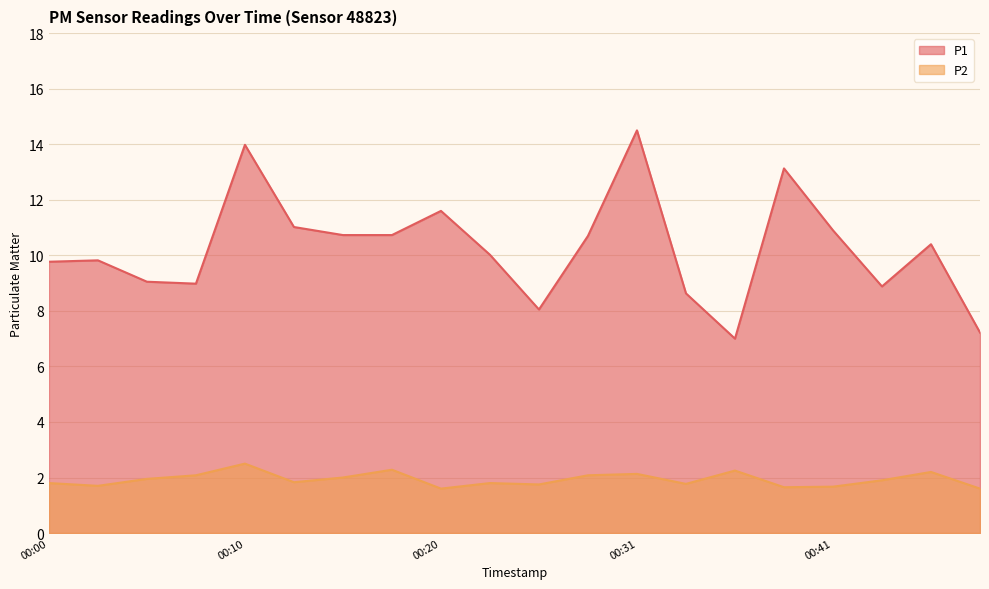

Where is the first local minimum for P1?

00:08